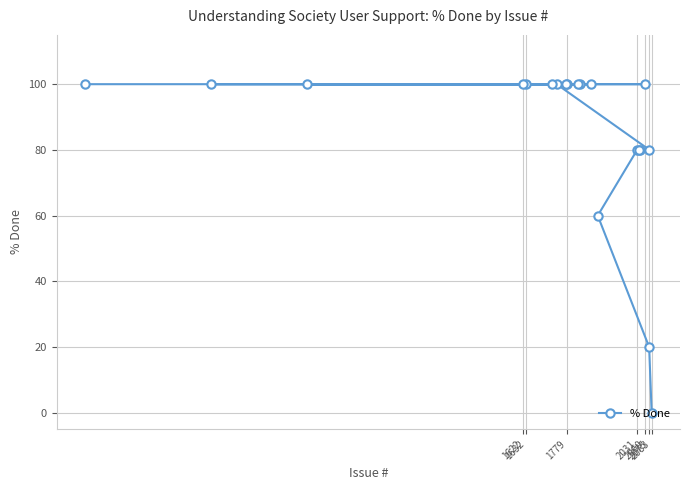

Count the number of data series in this chart.

1